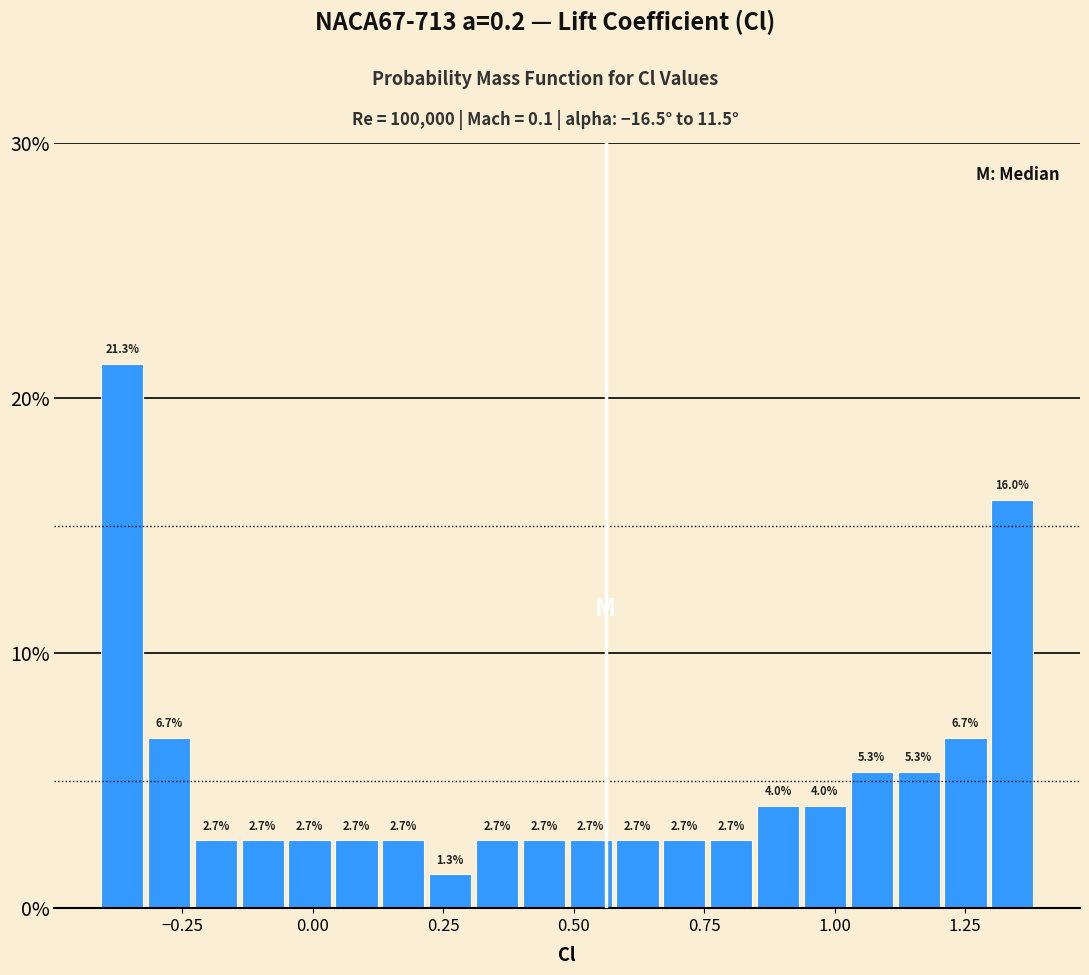

Read against the x-axis, roughly where is the centre of the tallest bar?

-0.35